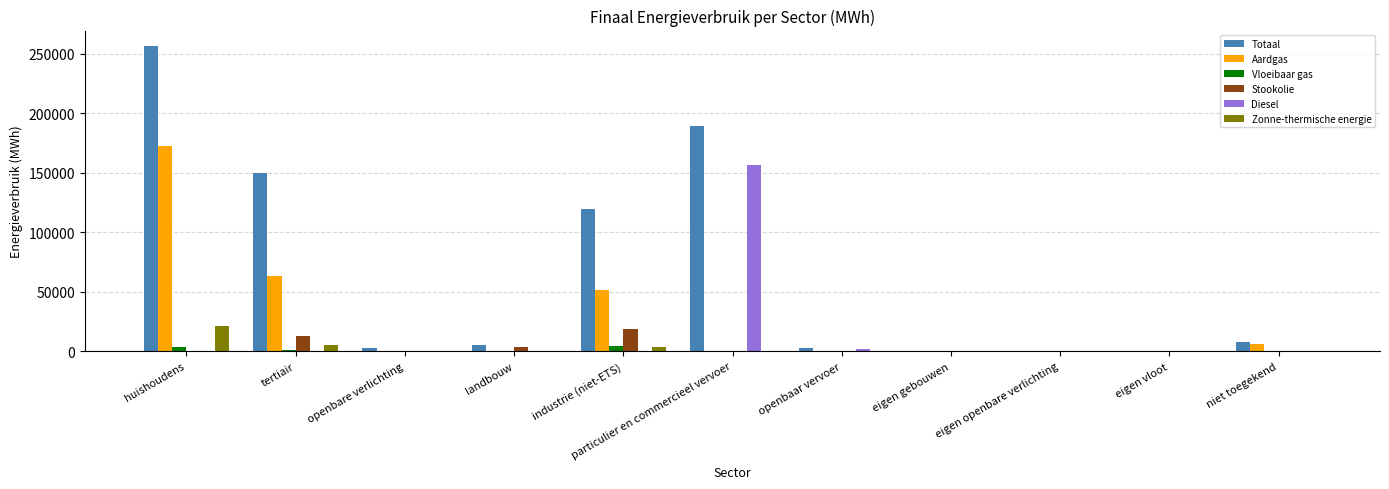

What is the highest value of the Zonne-thermische energie series?

20901.3